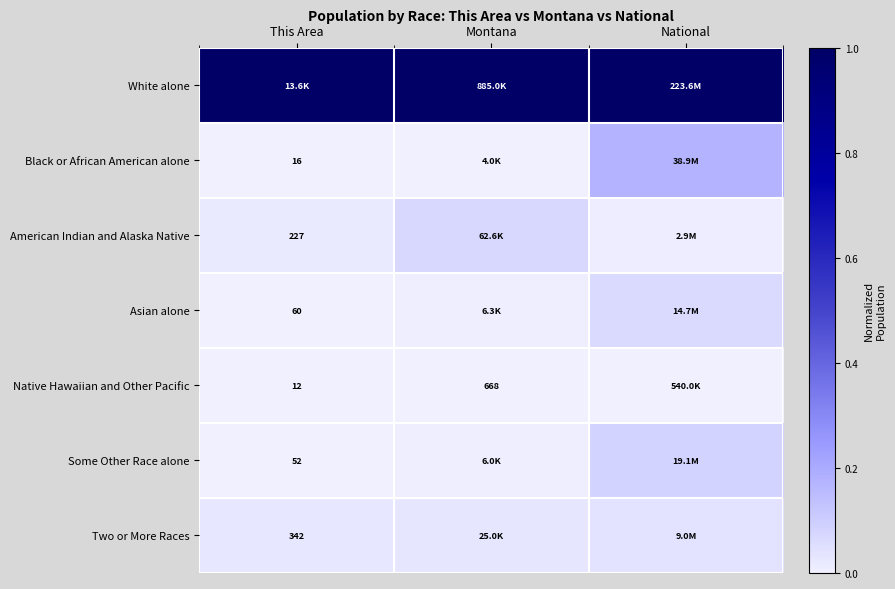

The value of Two or More Races at National is 0.1. True or false?

False